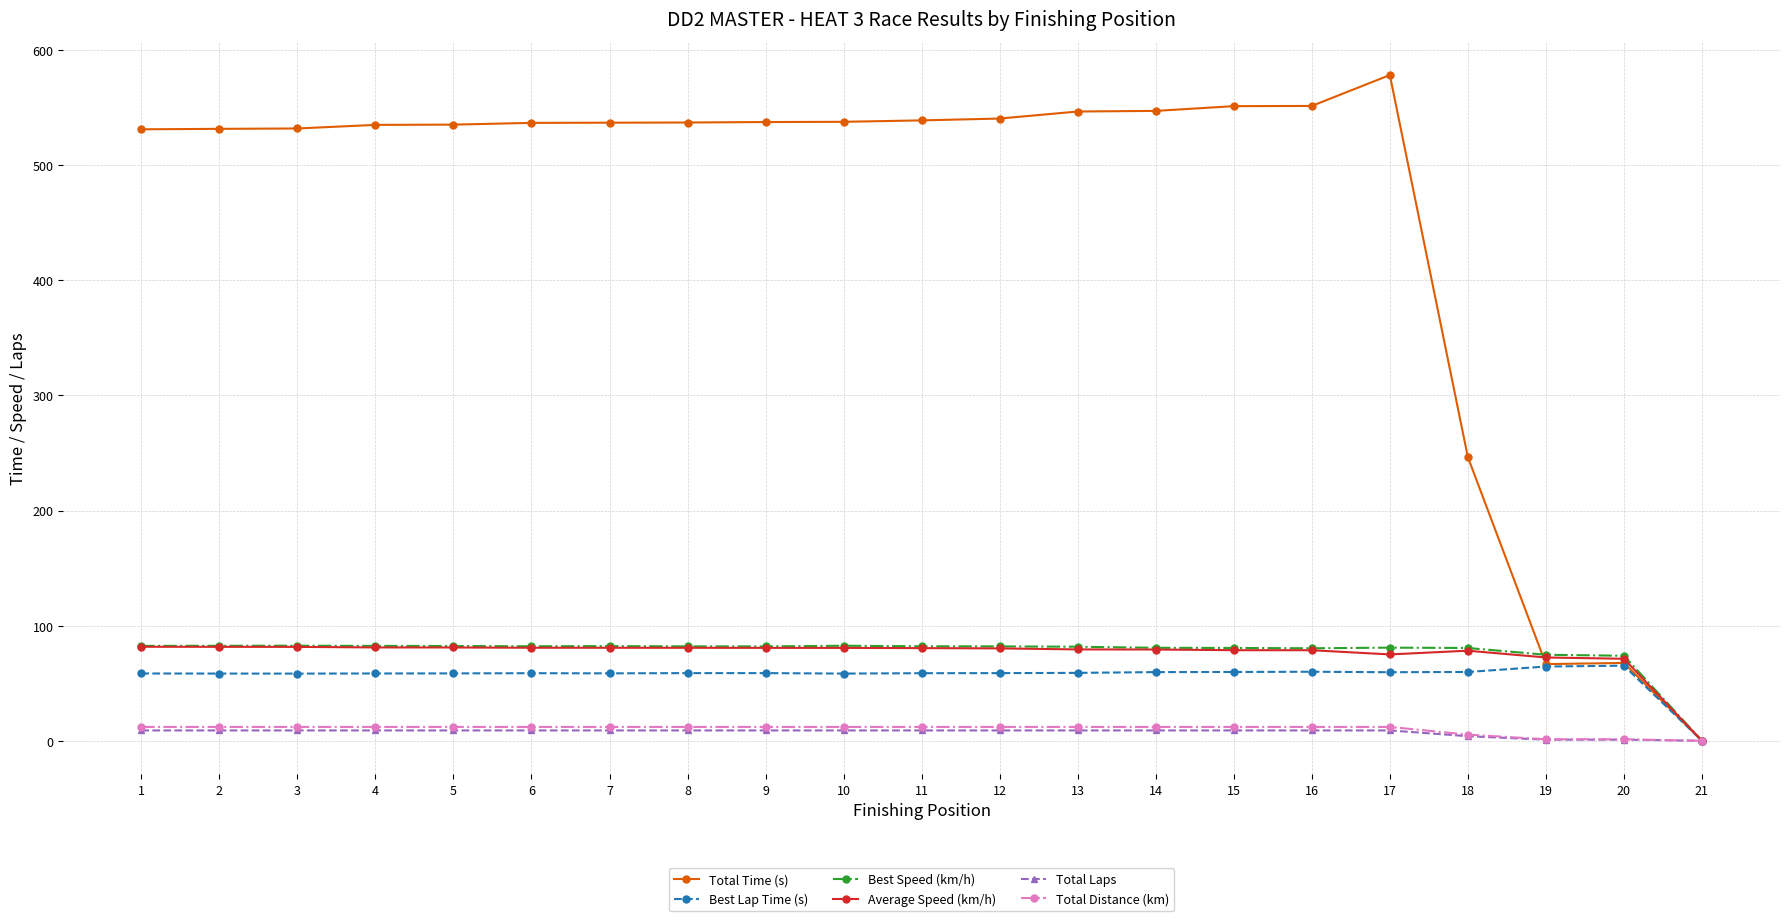

At how many categories does at least one series exceed 455?

17